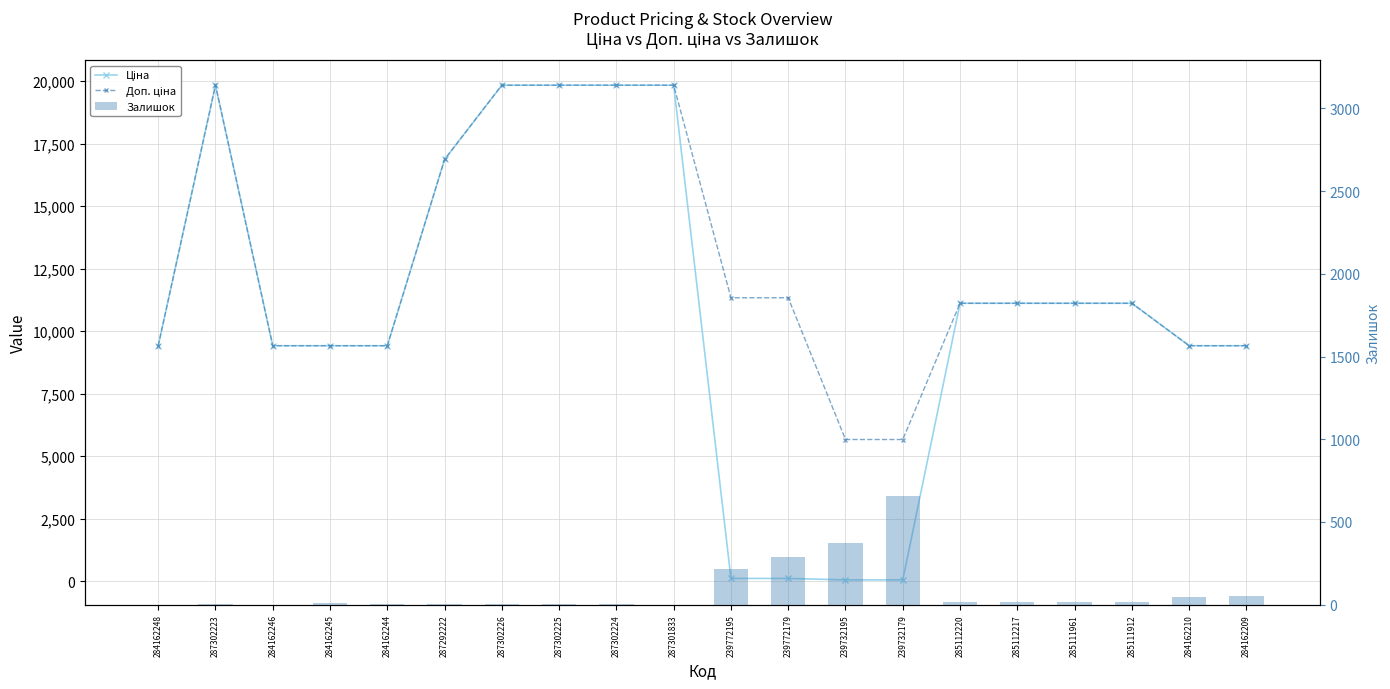

What is the label of the 12th bar from the left?

239772179